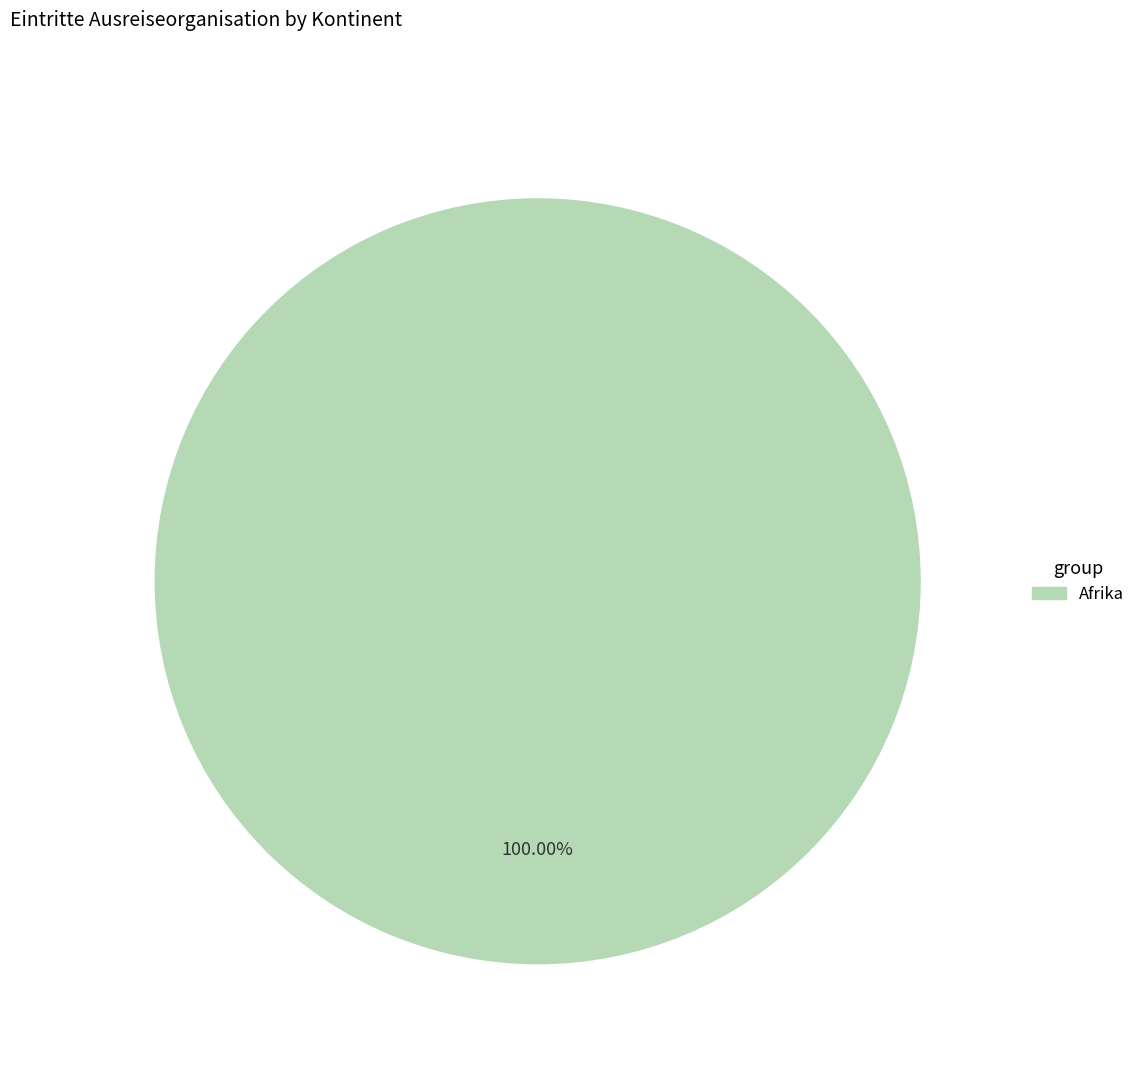

Is there a majority slice in this chart?

Yes